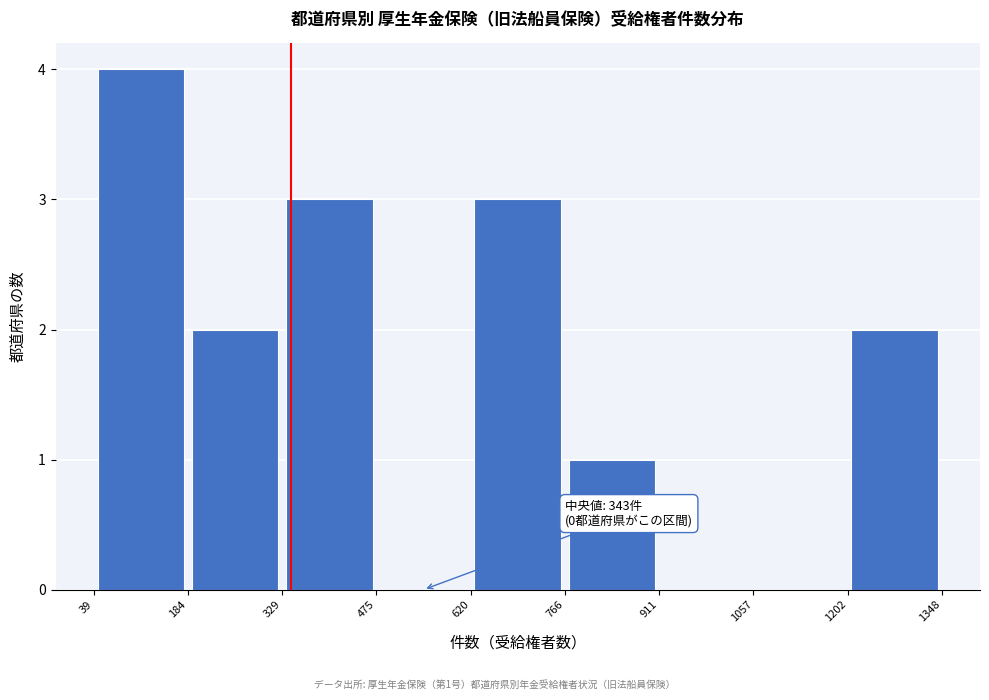

Which range on the x-axis has the tallest bar?

39 to 184